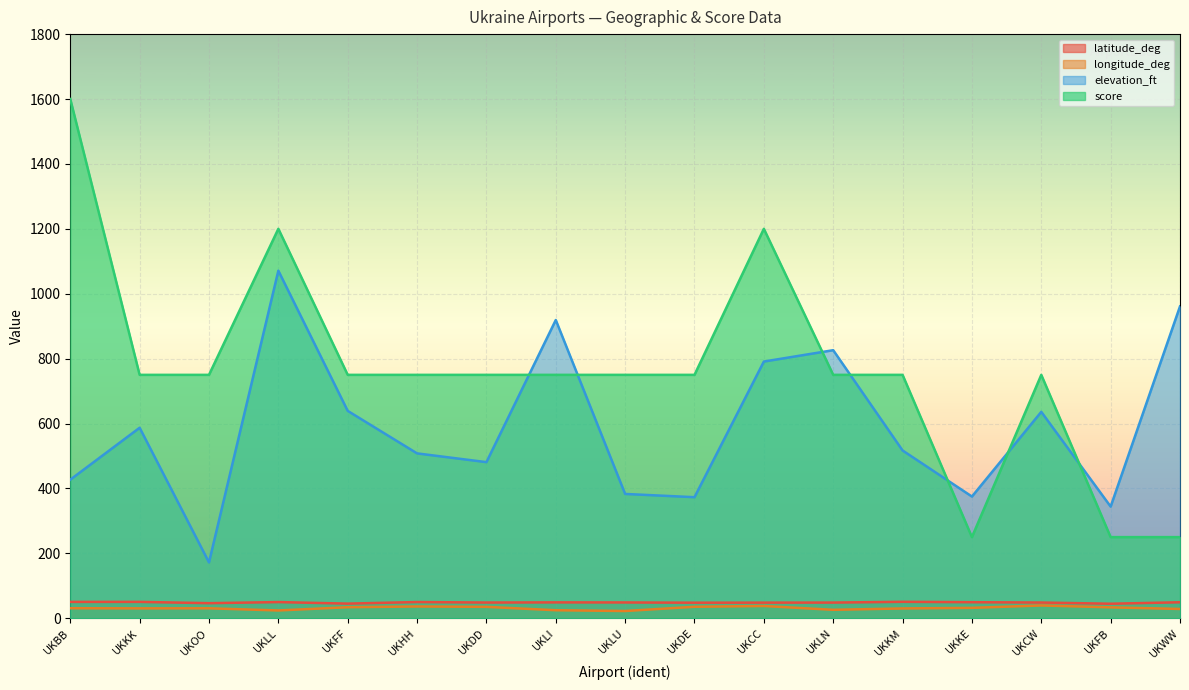

At which category is the sum across all series the highest?

UKLL